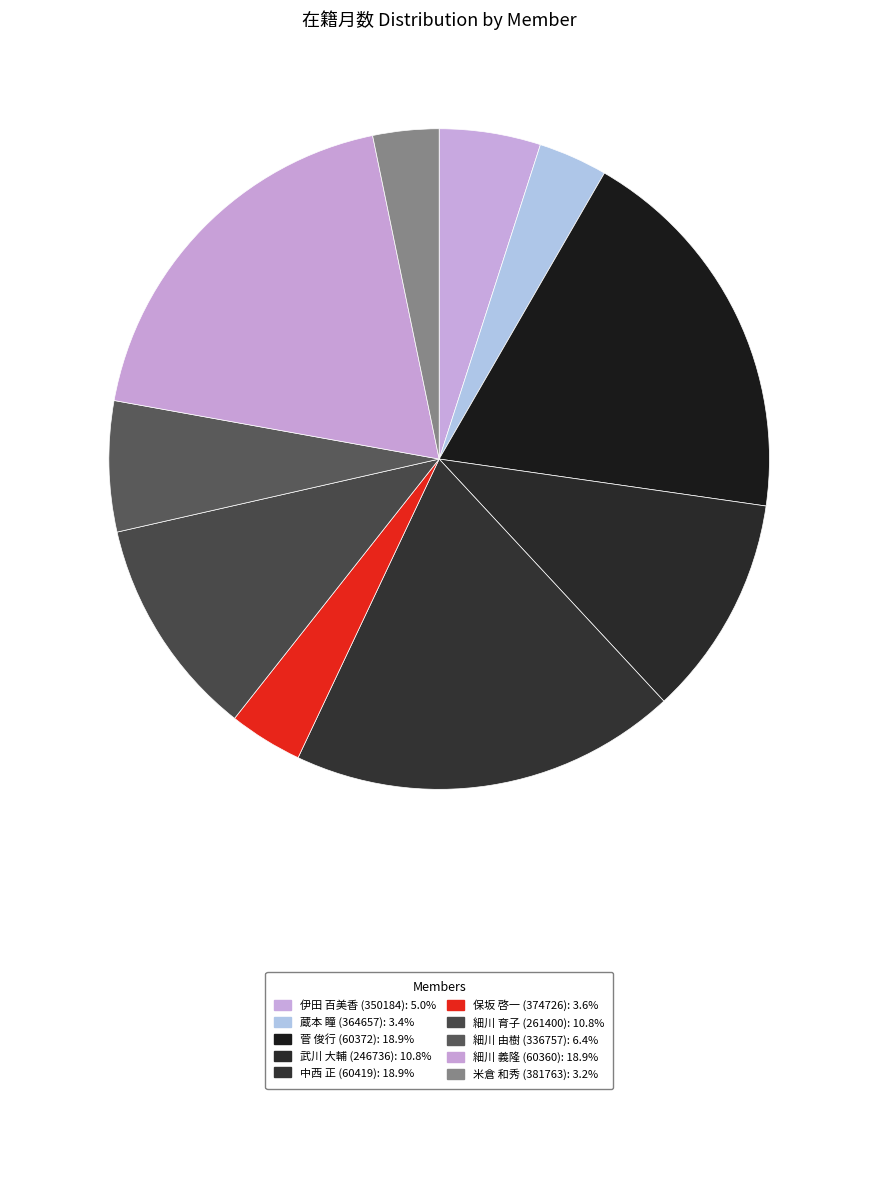

What is the largest slice in the pie chart?

菅 俊行
(60372)